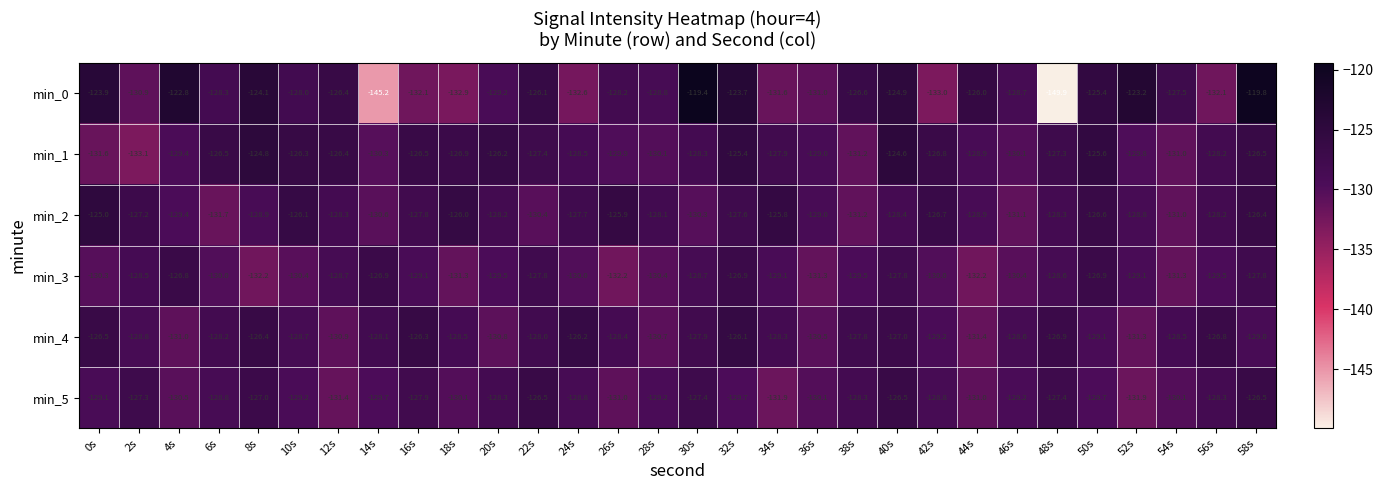

What is the highest value of the min_0 series?

-119.4